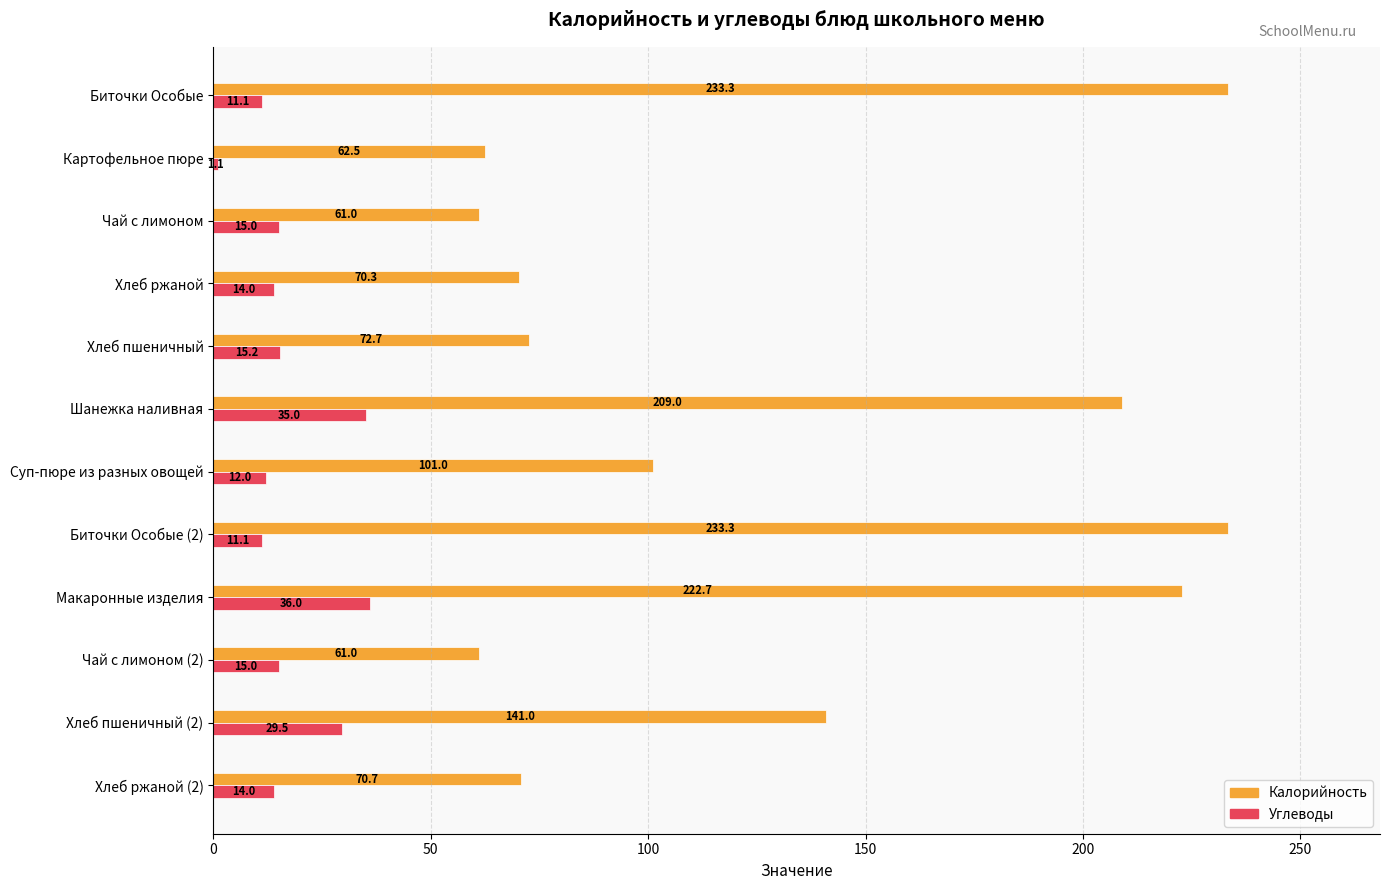

What is the difference between the maximum and minimum values in the Углеводы series?

34.9